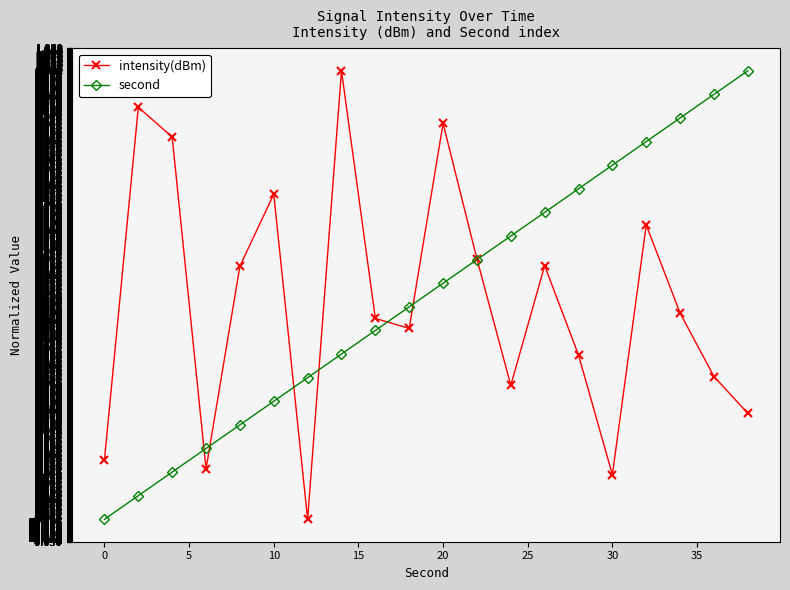

How many intersections are there between second and intensity(dBm)?

7